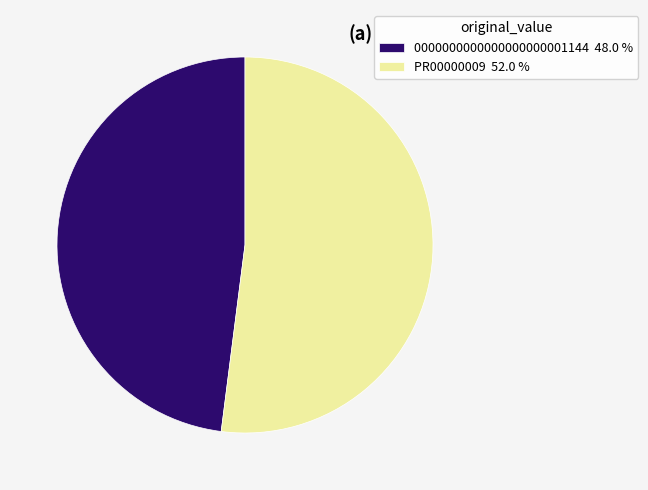

How many segments does this pie chart have?

2